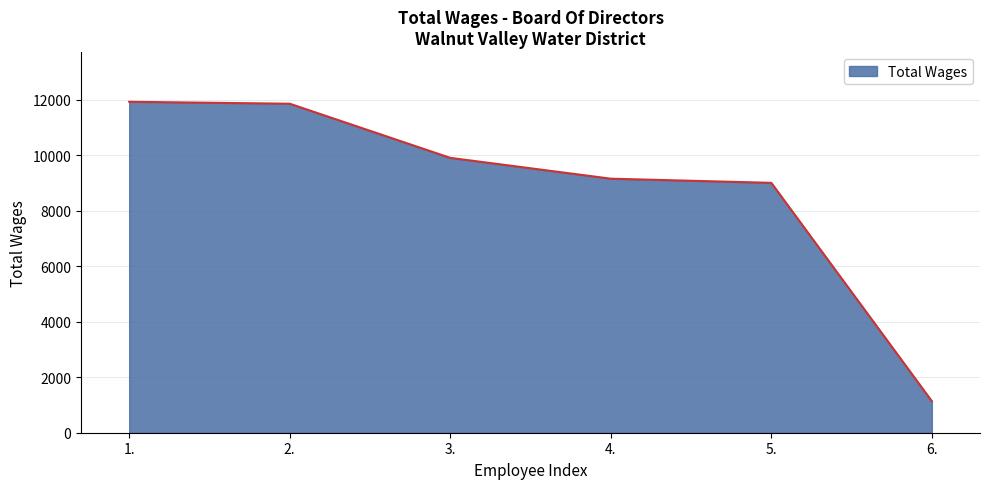

How many distinct data groups are displayed?

1